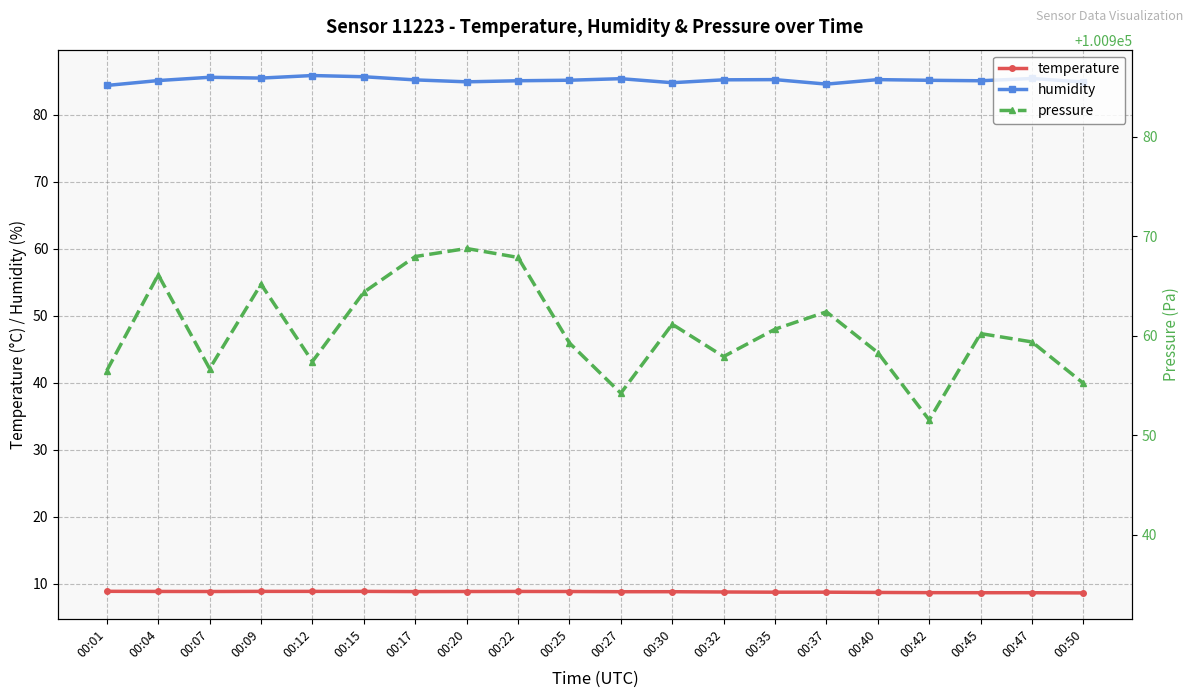

What is the sum of all humidity values?

1703.7